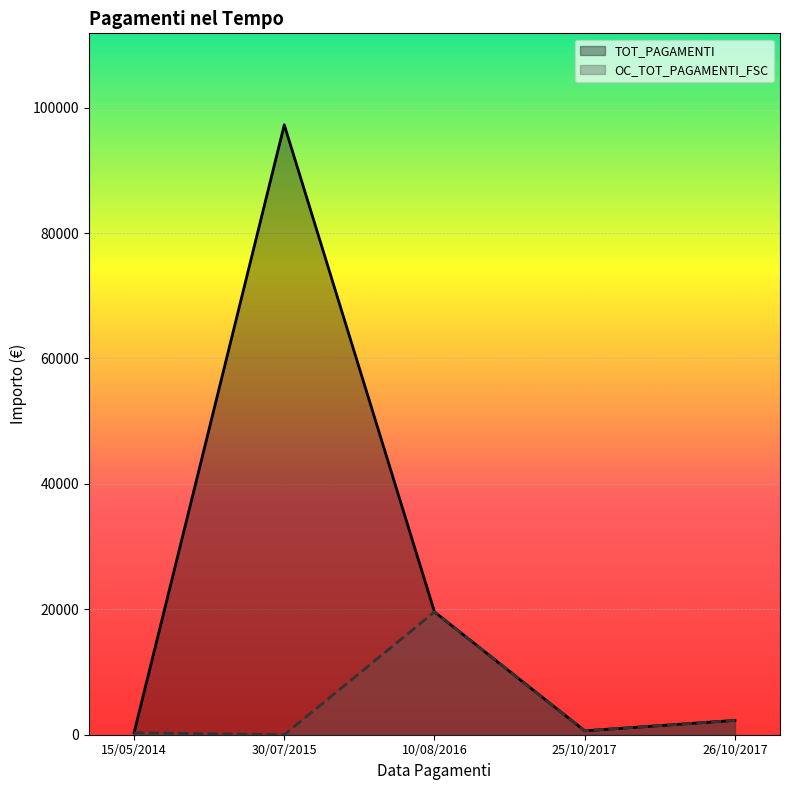

Reading left to right, transcribe all the data shown in this chart.

TOT_PAGAMENTI: 315.0	97265.0	19583.8	621.4	2285.2
OC_TOT_PAGAMENTI_FSC: 315.0	0.0	19583.8	621.4	2285.2